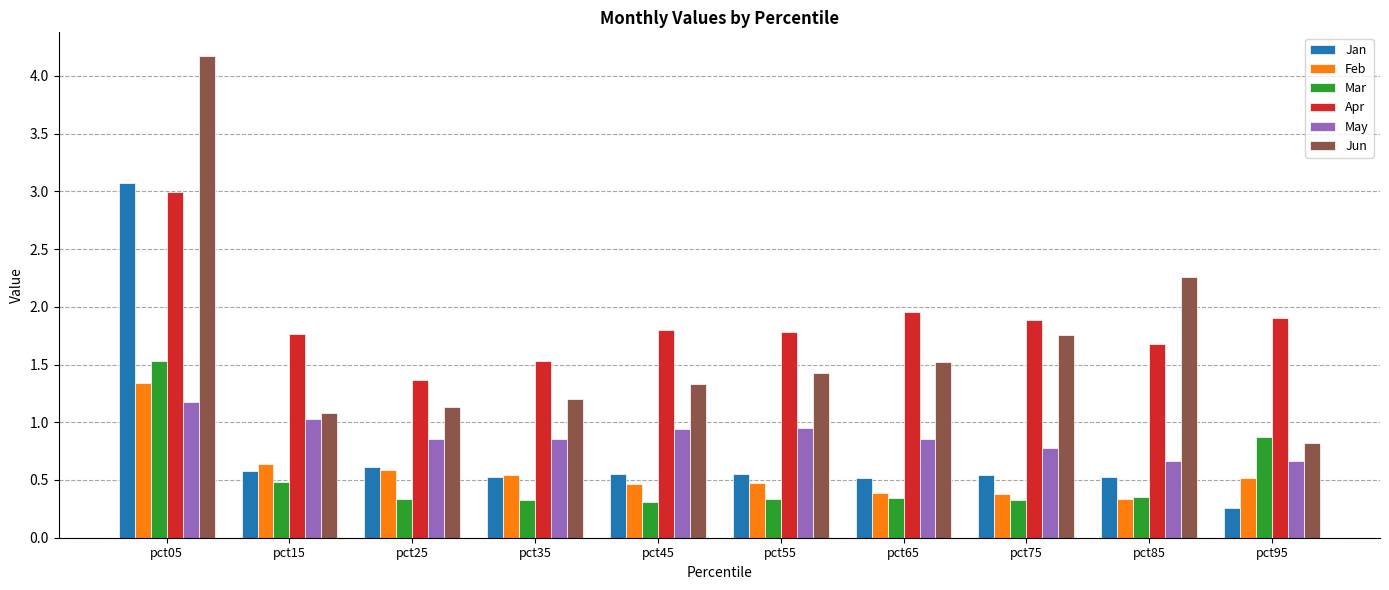

What is the spread (max minus min) of values at pct25?

1.0